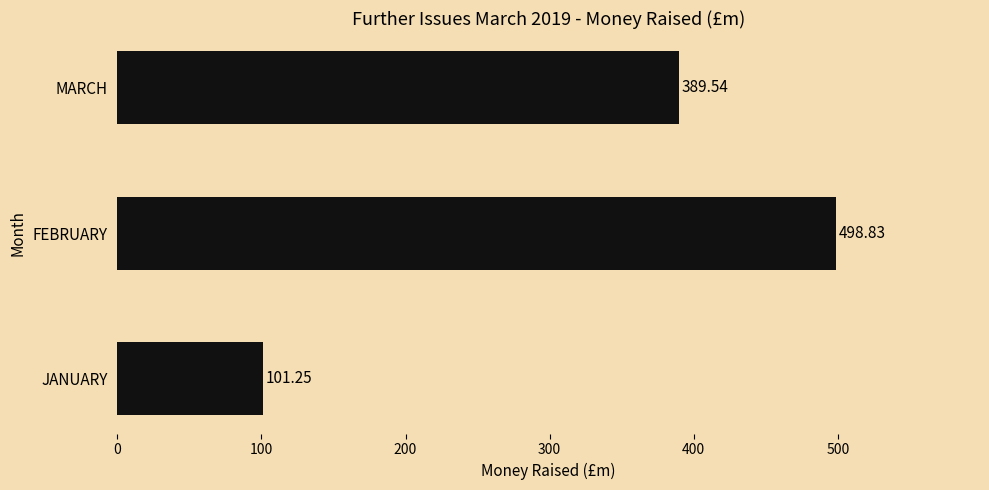

Count the number of values greater than 389.

2